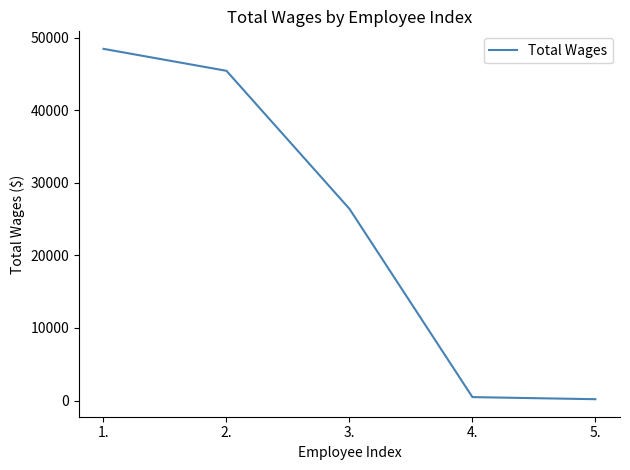

Does the chart display data point markers on the line(s)?

No